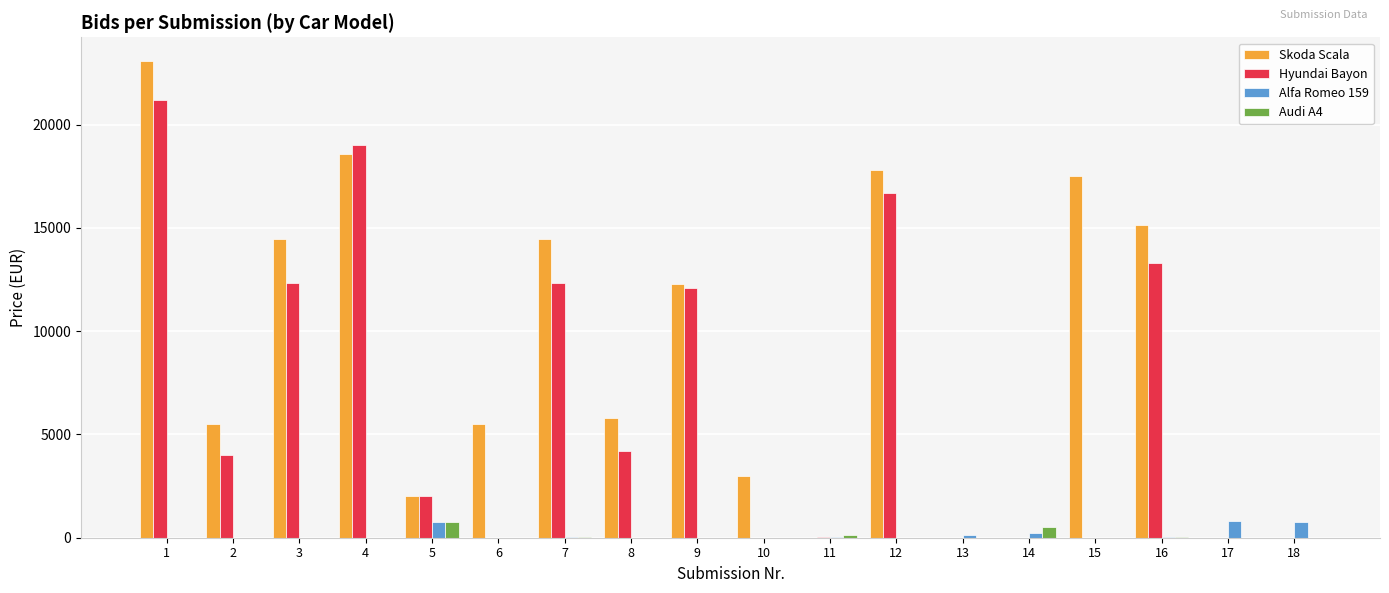

The value of Hyundai Bayon at 6 is 13194. True or false?

False